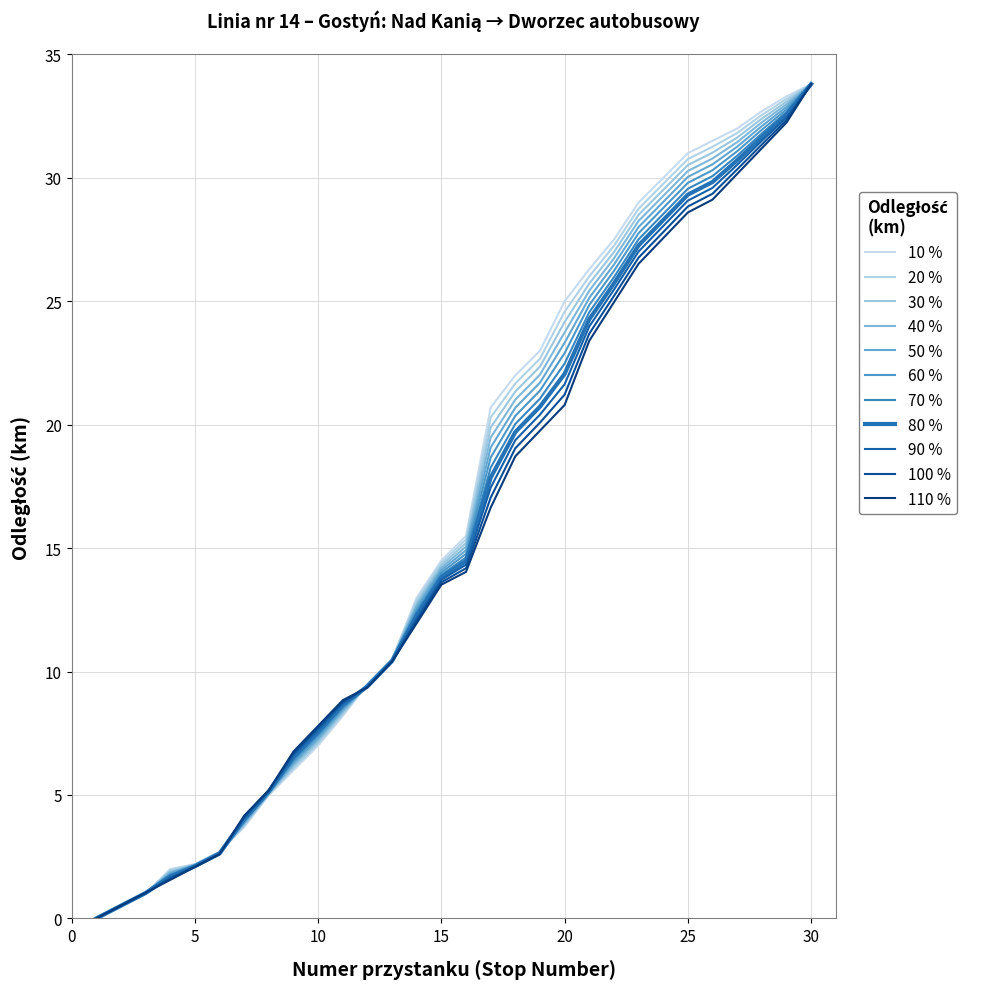

Count the number of categories in the chart.

30